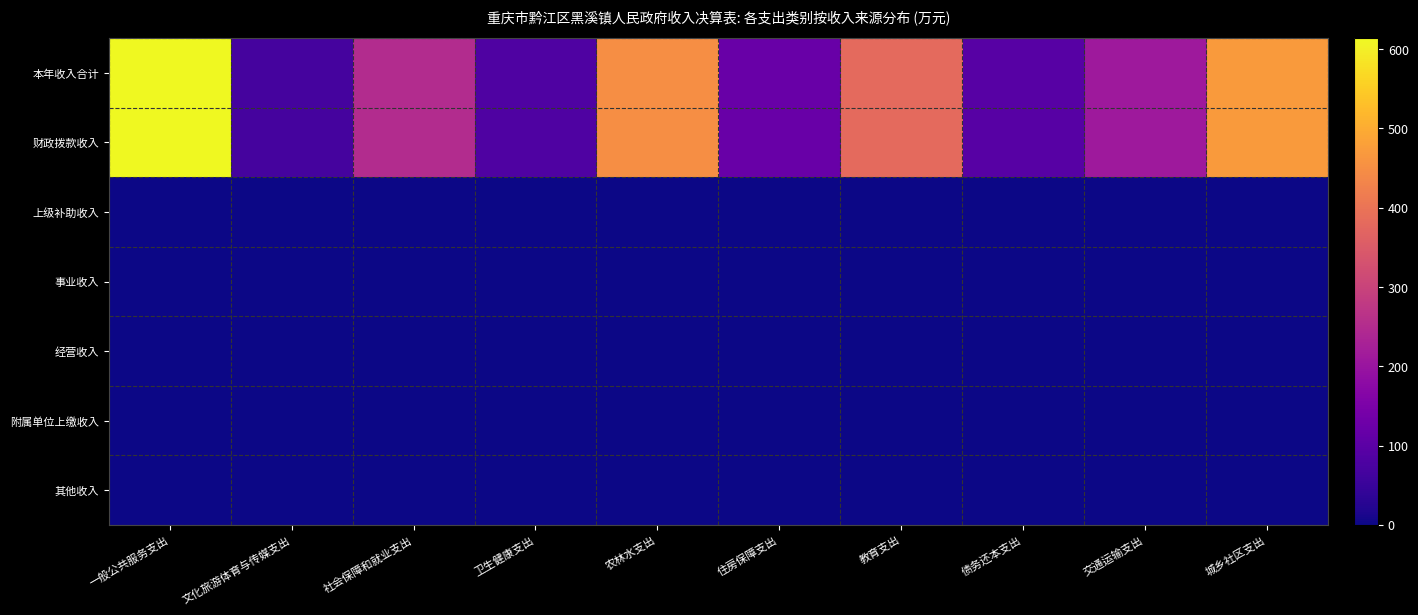

Which has a higher value, 社会保障和就业支出 or 住房保障支出?

社会保障和就业支出